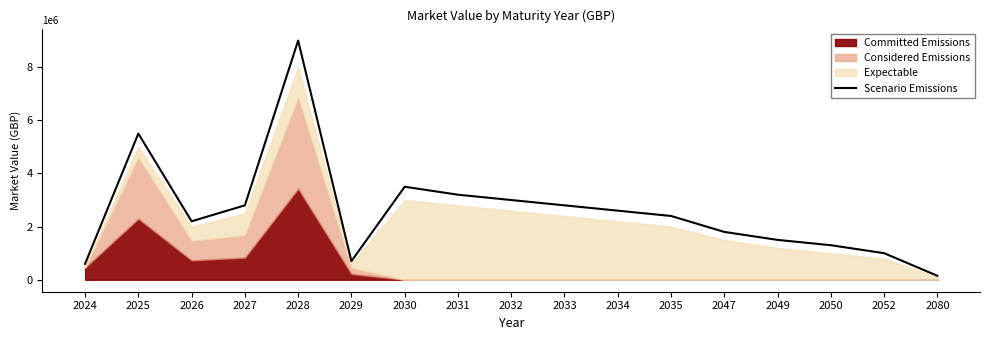

How many points are lower than both their immediate neighbors (excluding endpoints)?

2